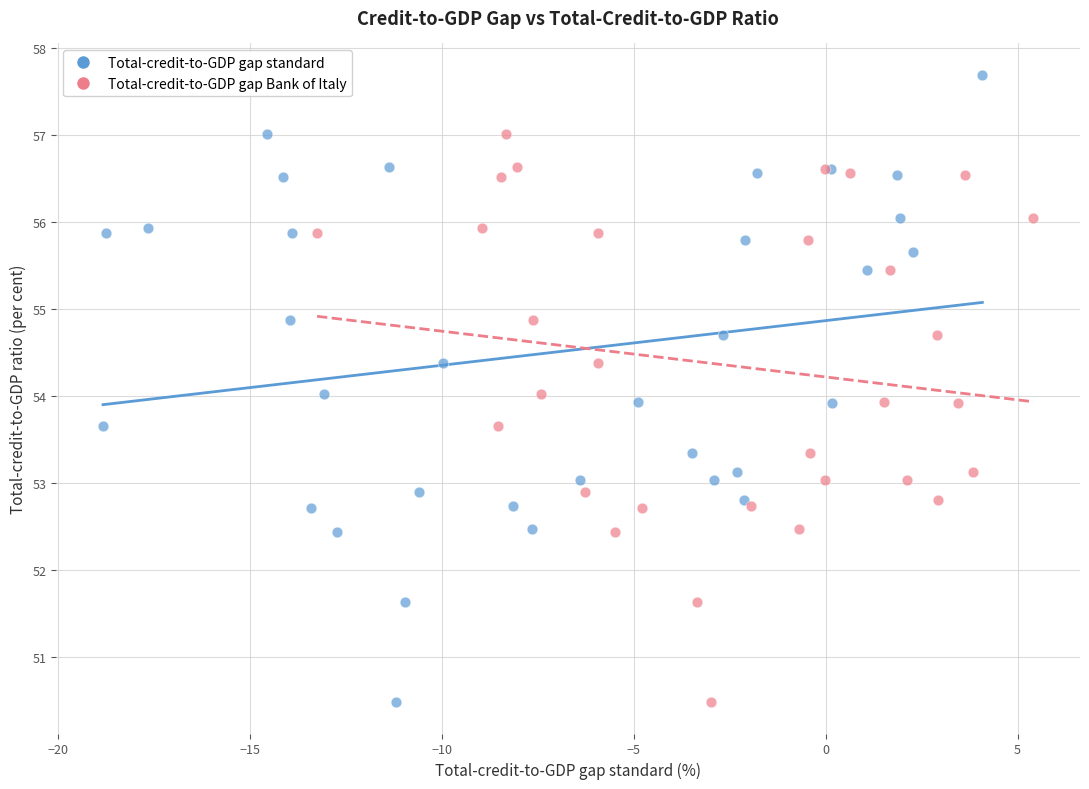

Which series has the largest Y range (max minus min)?

Total-credit-to-GDP gap standard